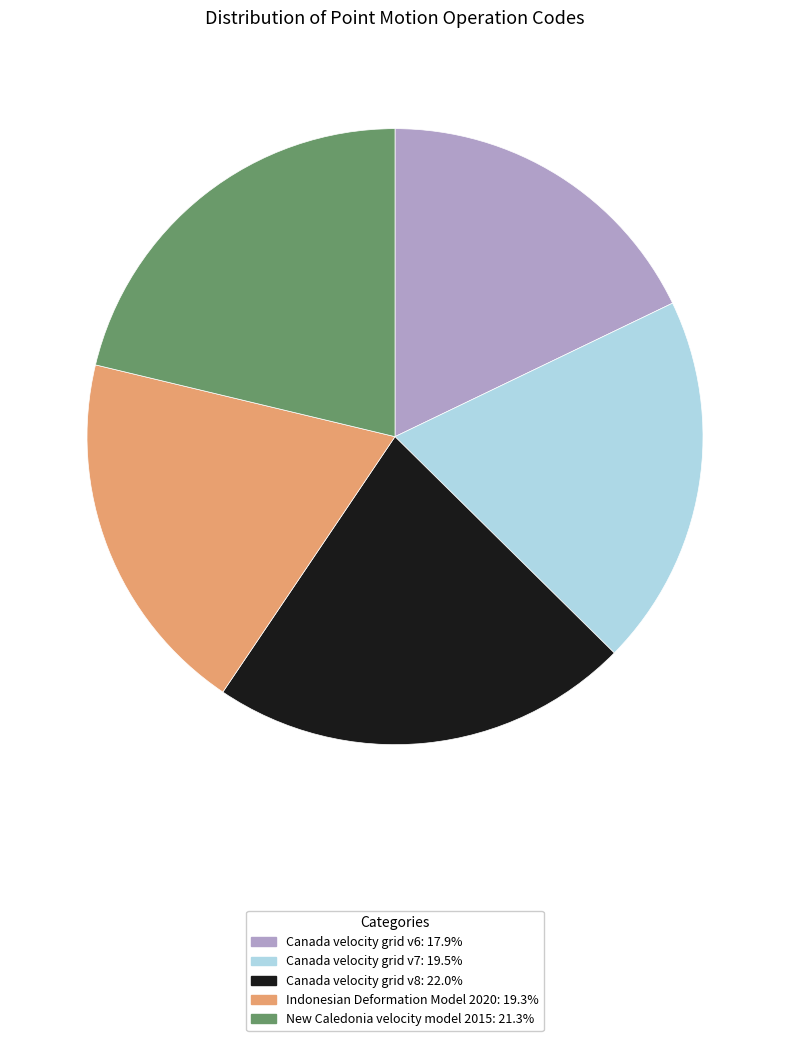

True or false: Indonesian Deformation Model 2020 accounts for 19% of the total.

True